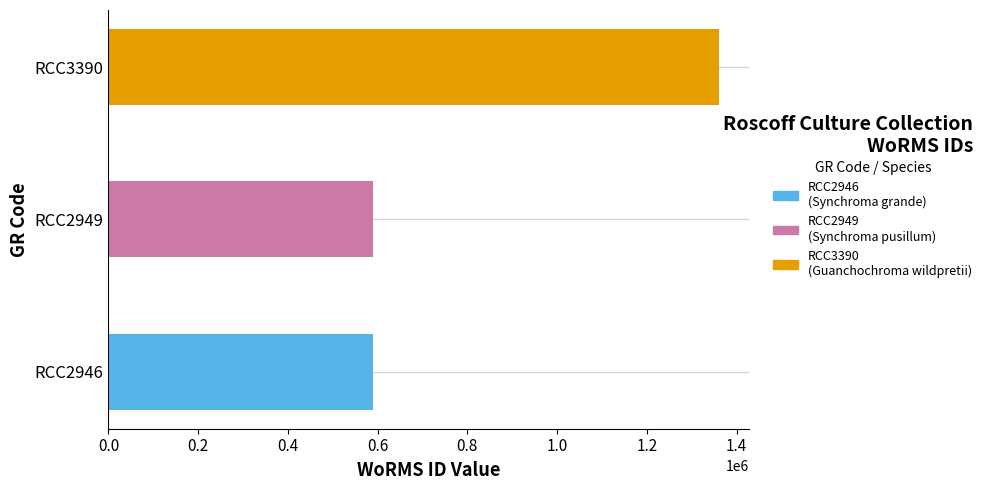

What is the sum of the values at RCC3390 and RCC2949?

1950198